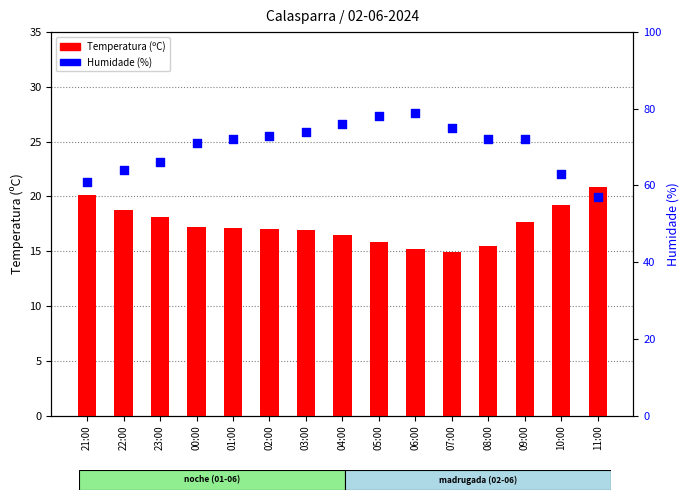

What is the total value across all series at 01:00?

89.1